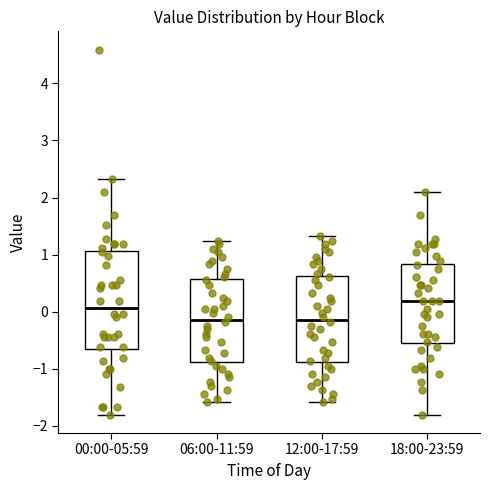

Which box is the tallest, from its lower edge to its upper edge?

00:00-05:59